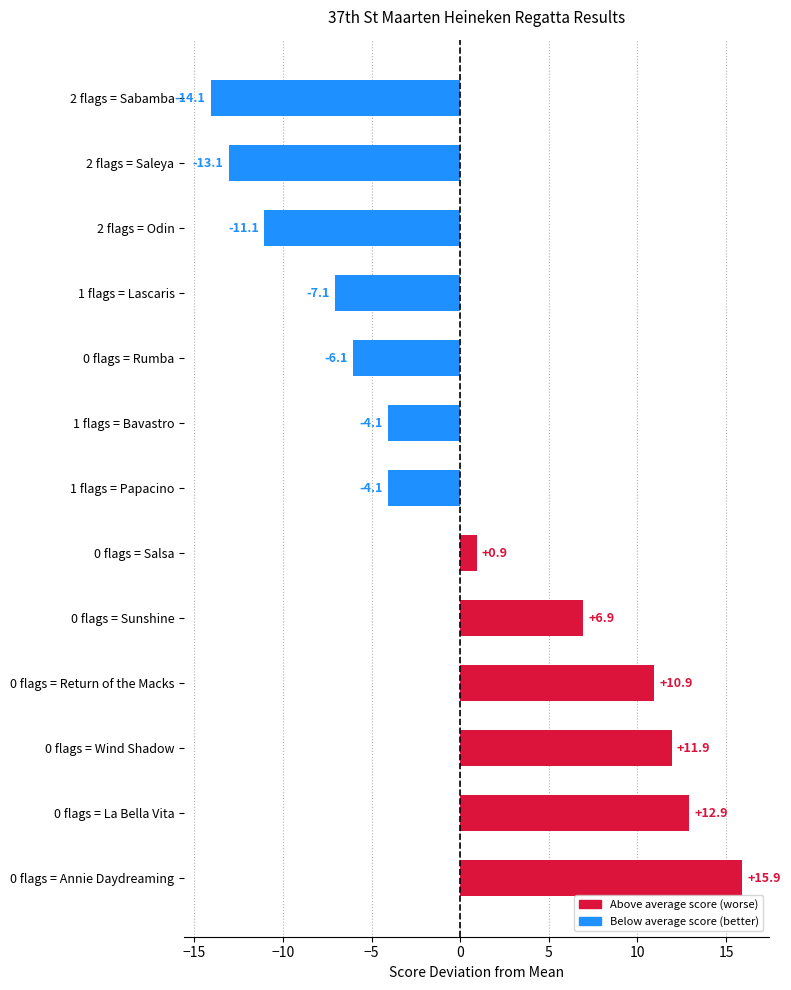

What is the value of the 8th bar from the top?

0.9